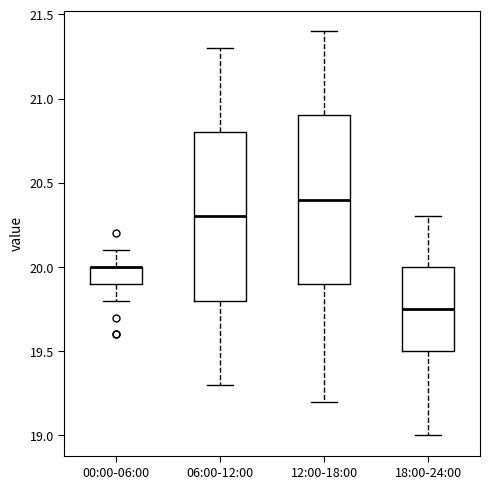

Reading left to right, transcribe this box plot: for each box, give where its median line is, the range the box spans, and where its two whiskers end, as read against the y-axis. The values are not printed on the chart, so give them approximately, as read against the axis.

00:00-06:00: median 20.00 (drawn on the box's upper edge), box 19.90 to 20.00, whiskers 19.80 to 20.10
06:00-12:00: median 20.30, box 19.80 to 20.80, whiskers 19.30 to 21.30
12:00-18:00: median 20.40, box 19.90 to 20.90, whiskers 19.20 to 21.40
18:00-24:00: median 19.75, box 19.50 to 20.00, whiskers 19.00 to 20.30